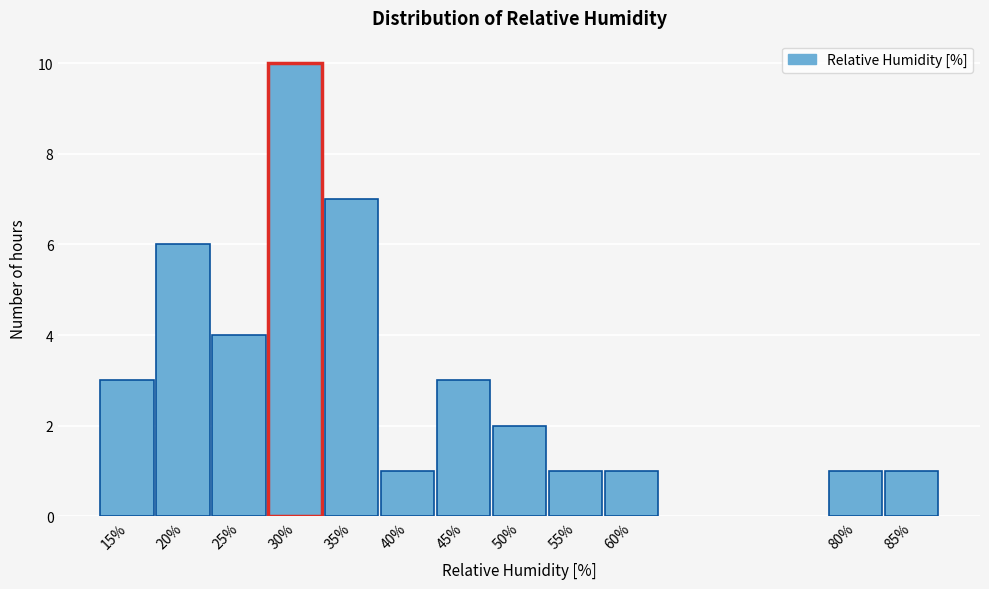

Reading left to right, list all the values displayed in this chart.

15%=3	20%=6	25%=4	30%=10	35%=7	40%=1	45%=3	50%=2	55%=1	60%=1	80%=1	85%=1